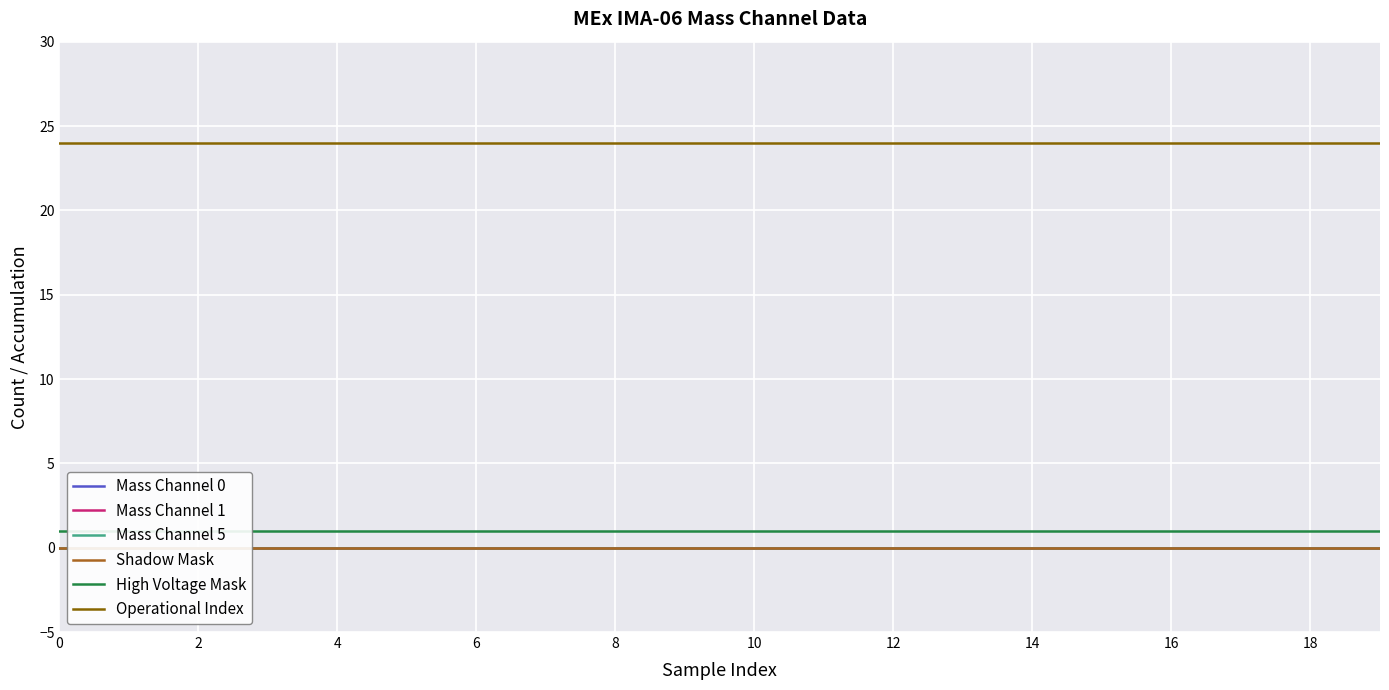

True or false: Shadow Mask and Mass Channel 1 intersect in this chart.

False